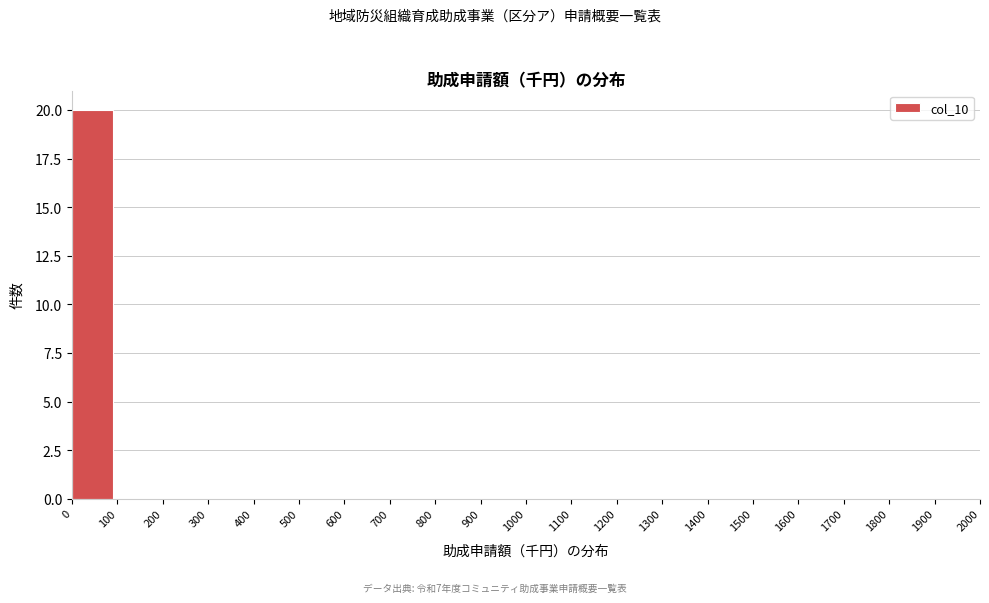

Over which range of the x-axis is the bar tallest?

0 to 100